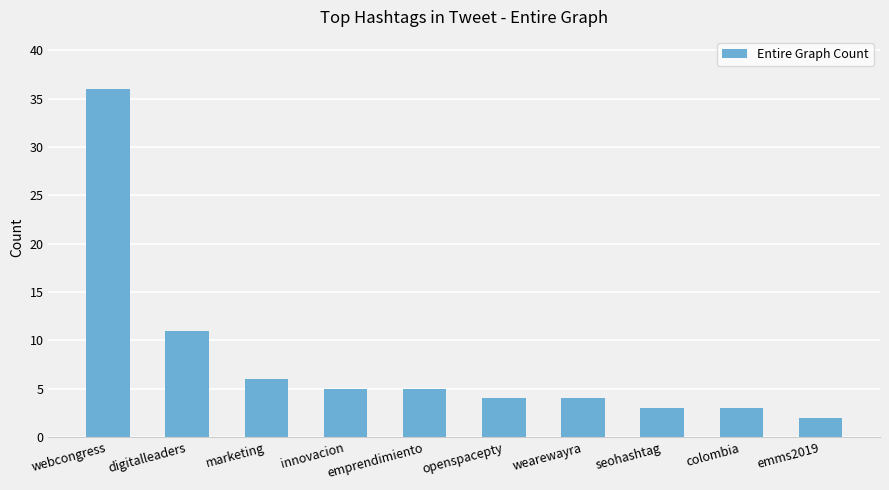

What is the change in value from webcongress to emprendimiento?

-31